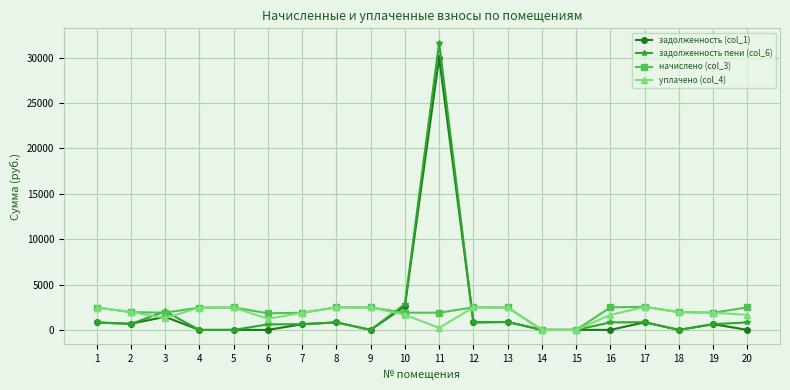

What is the total value across all series at 3?

6681.5